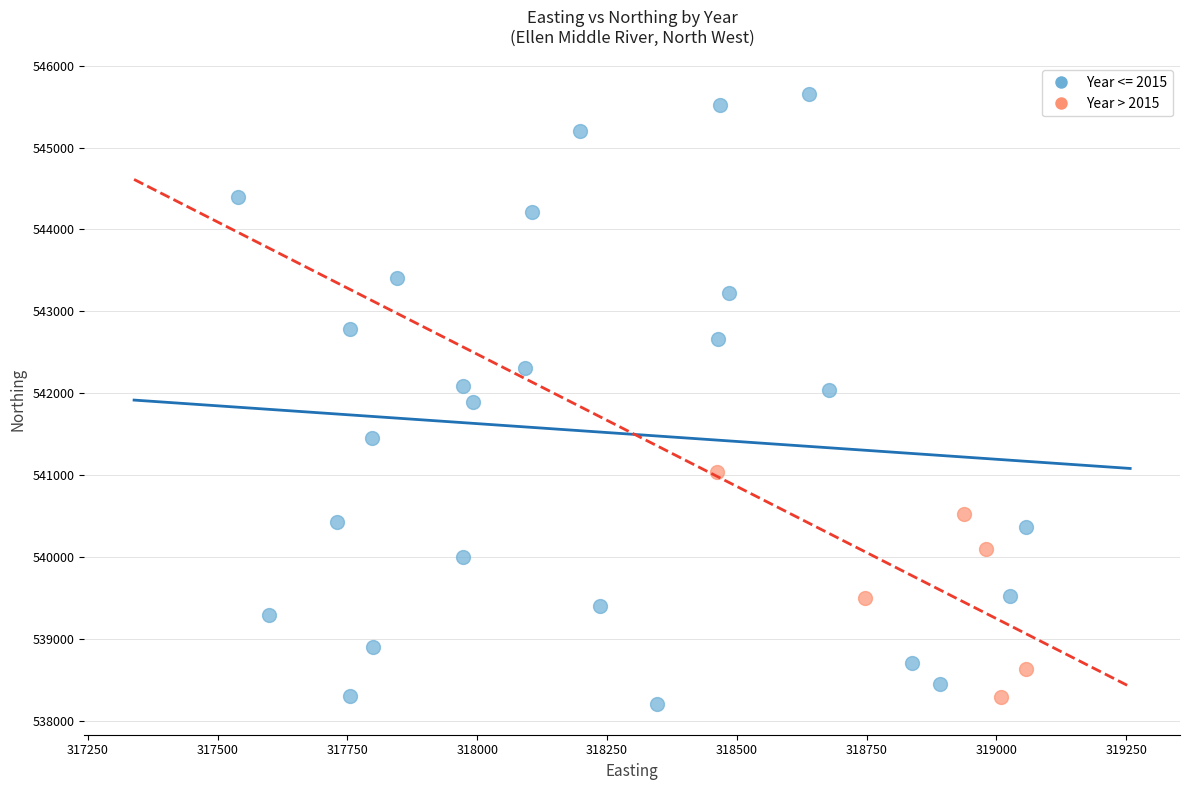

Which series has the largest Y range (max minus min)?

Year <= 2015